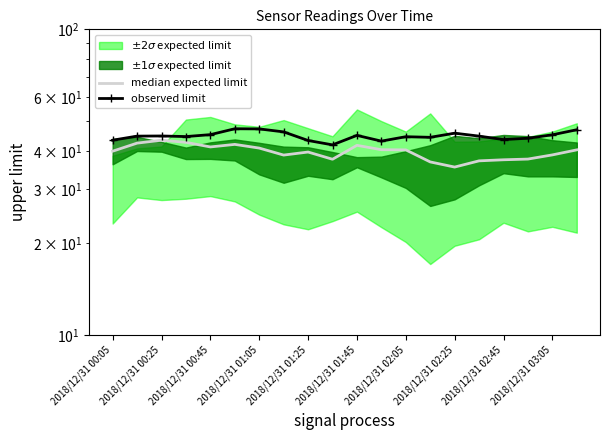

True or false: observed limit and median expected limit intersect in this chart.

False